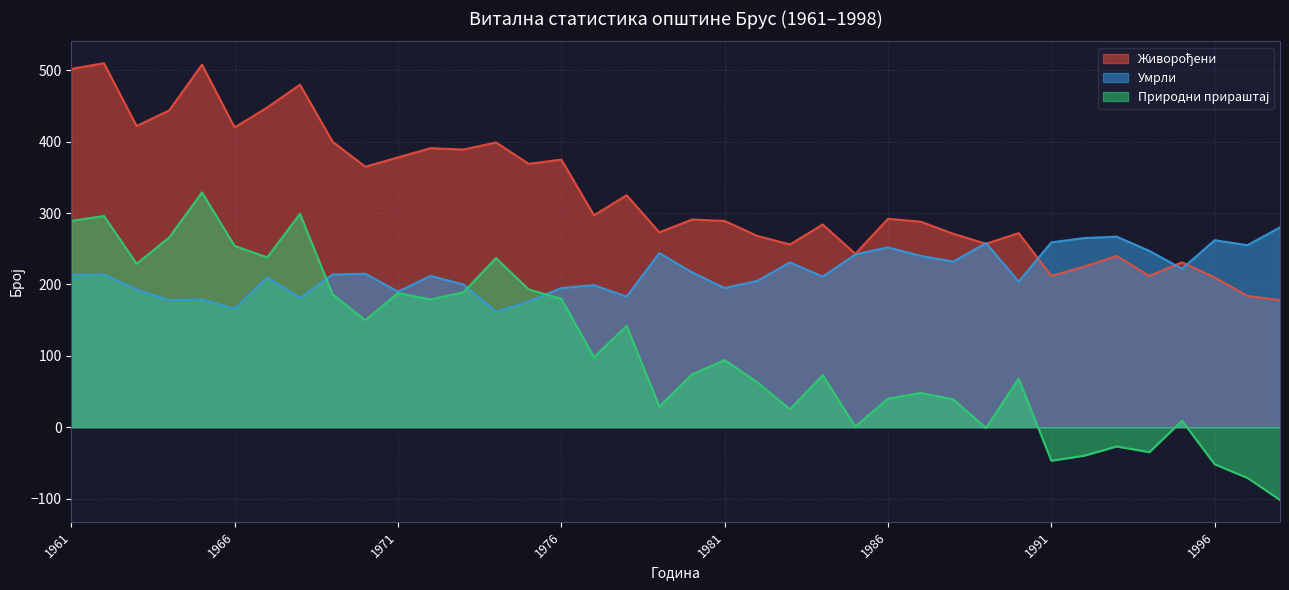

How many data points does each series have?

38